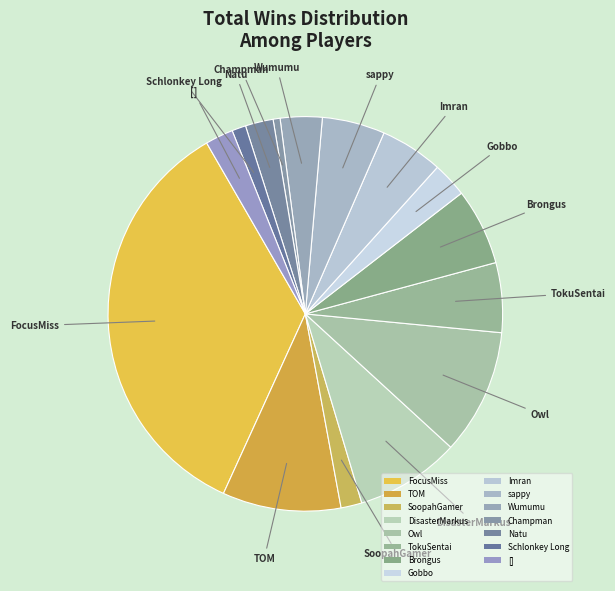

To the nearest percent, what is the average slice percentage?

7%